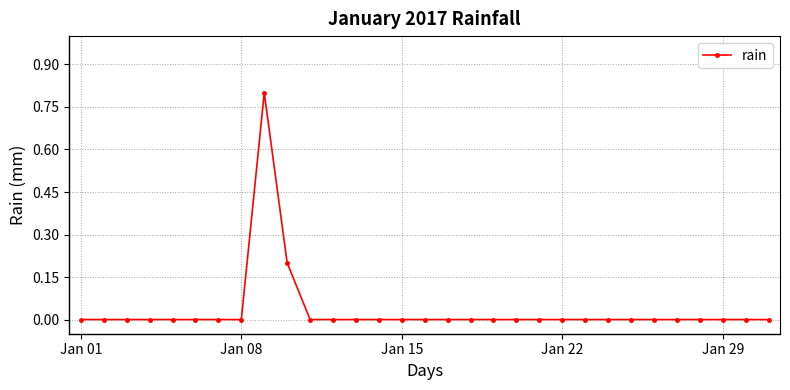

What is the difference between the maximum and minimum values?

0.8